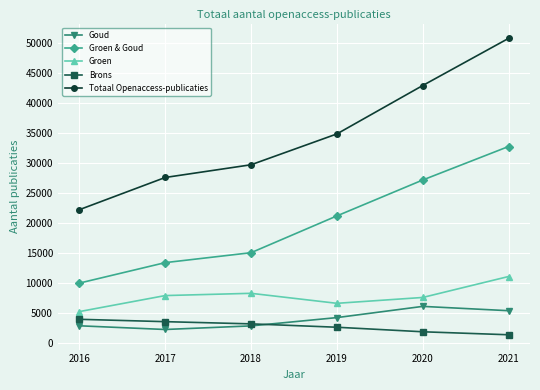

What is the value of the Brons point at the 2nd from the left?

3615